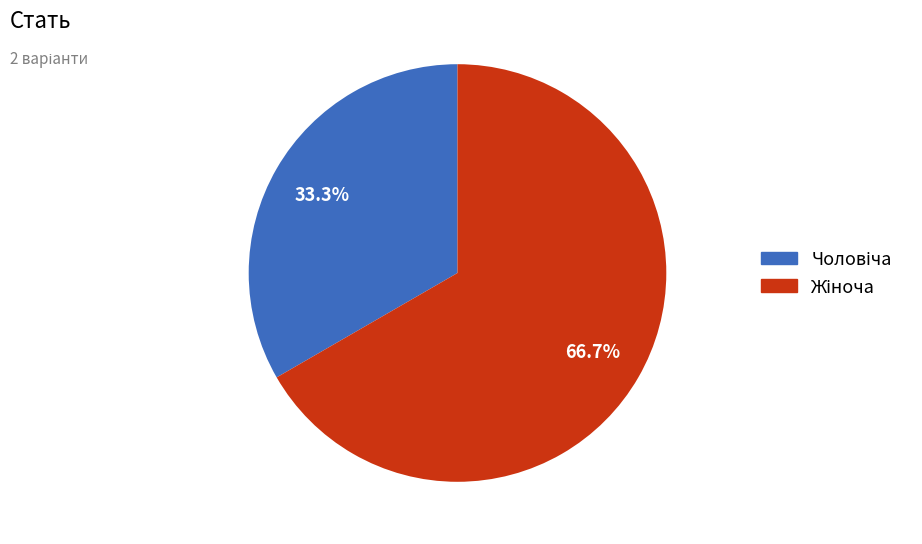

What is the change in value from Чоловіча to Жіноча?

+1